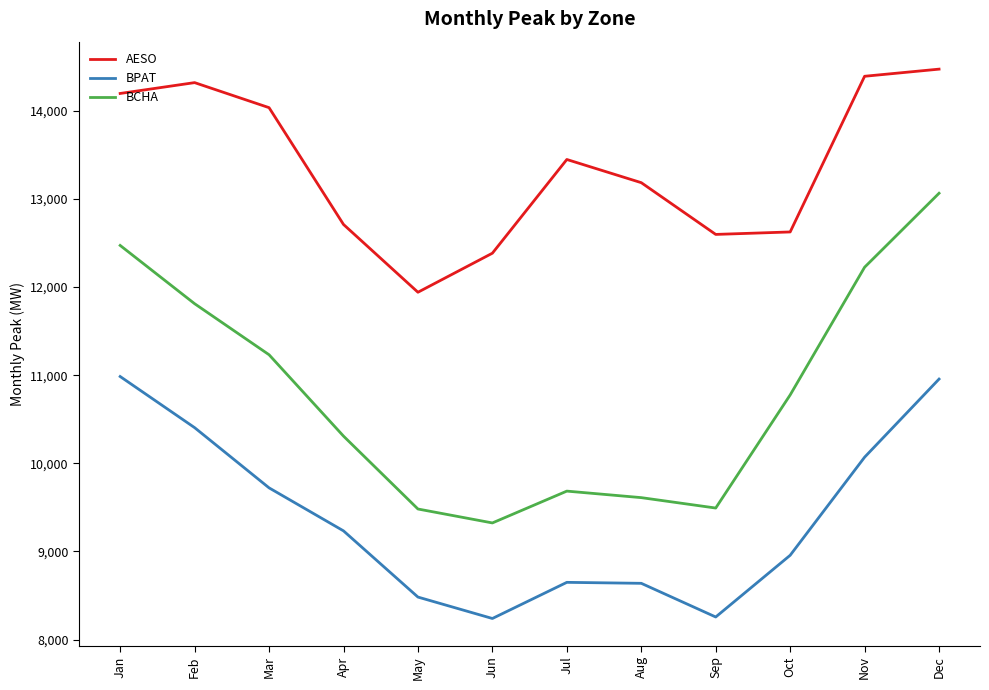

True or false: AESO and BCHA cross at least once.

False